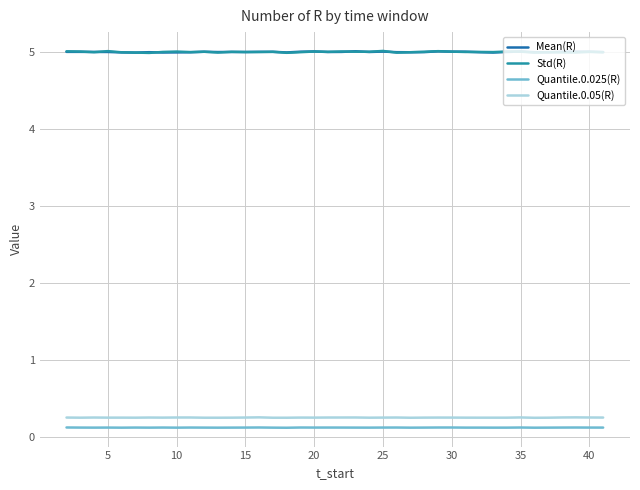

Which series has the widest spread of values?

Std(R)